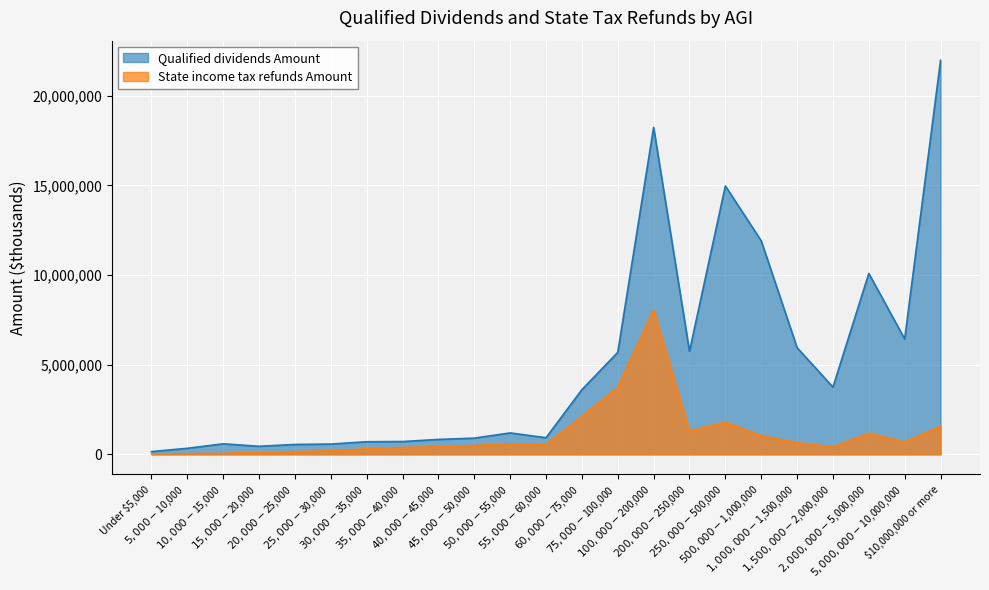

True or false: Qualified dividends Amount has a value of 344261 at $25,000-$30,000.

False